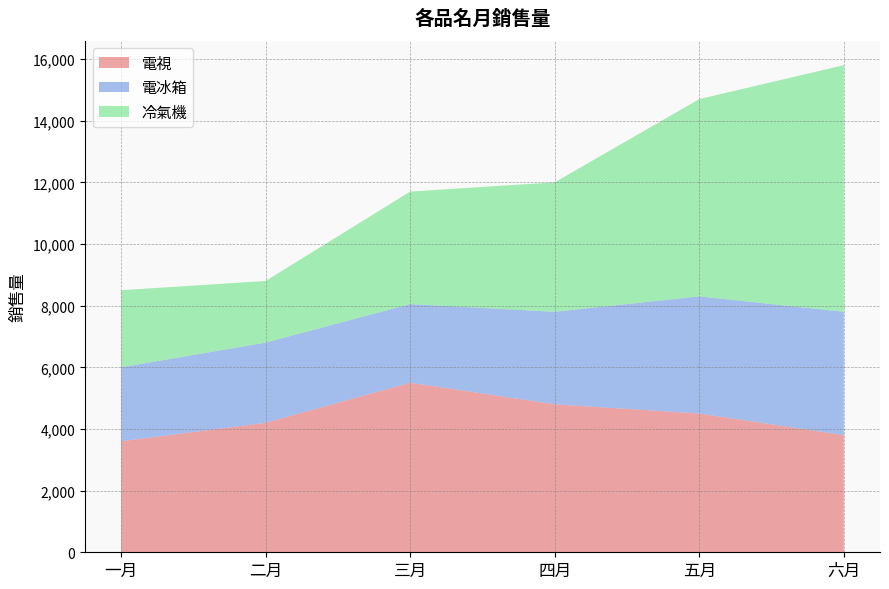

Reading right to left, list all the values displayed in this chart.

電視: 六月=3800	五月=4500	四月=4800	三月=5500	二月=4200	一月=3600
電冰箱: 六月=4000	五月=3800	四月=3000	三月=2550	二月=2600	一月=2400
冷氣機: 六月=8000	五月=6400	四月=4200	三月=3650	二月=2000	一月=2500